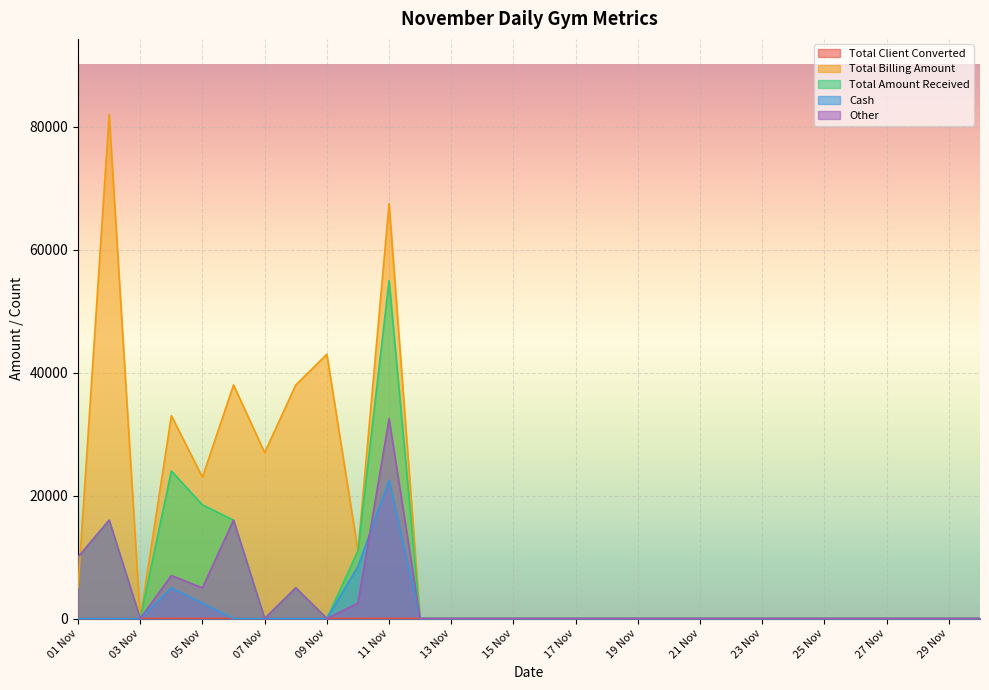

The Total Amount Received series shows 5965 at 02 Nov. True or false?

False